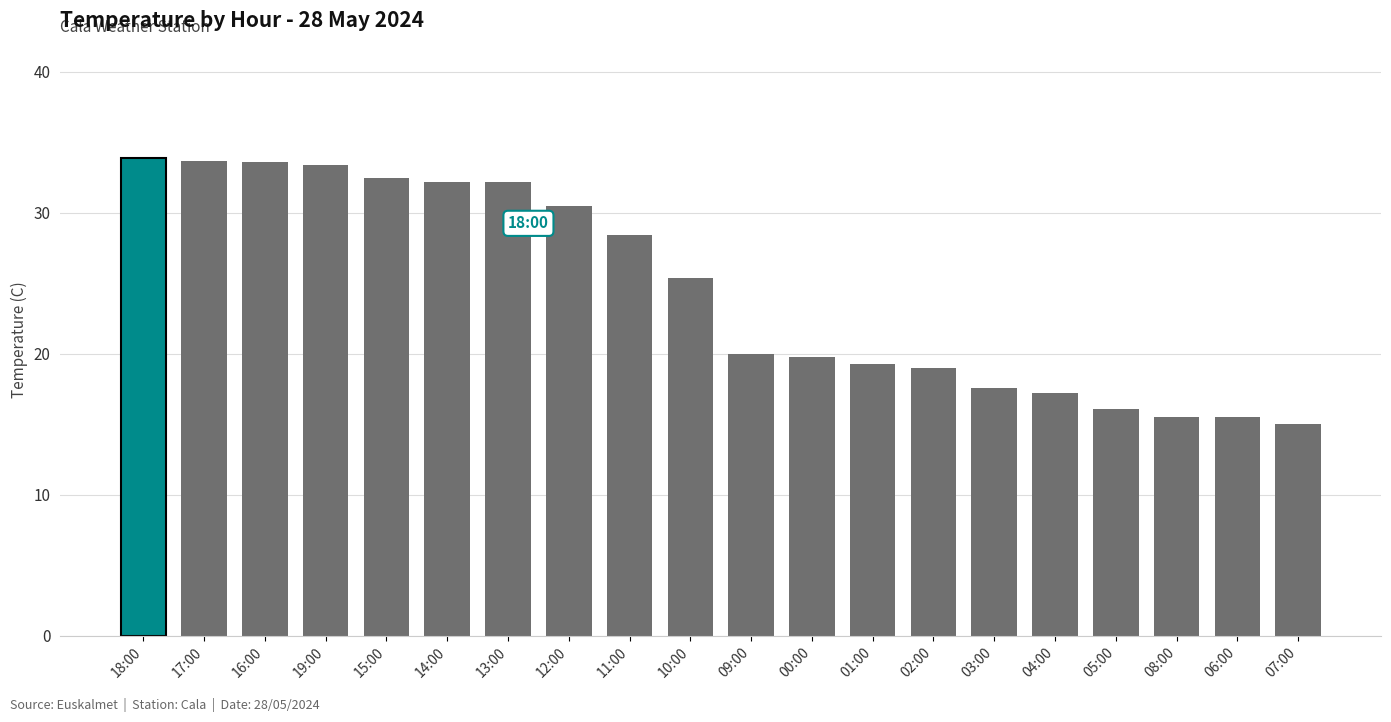

What is the smallest value displayed?

15.0